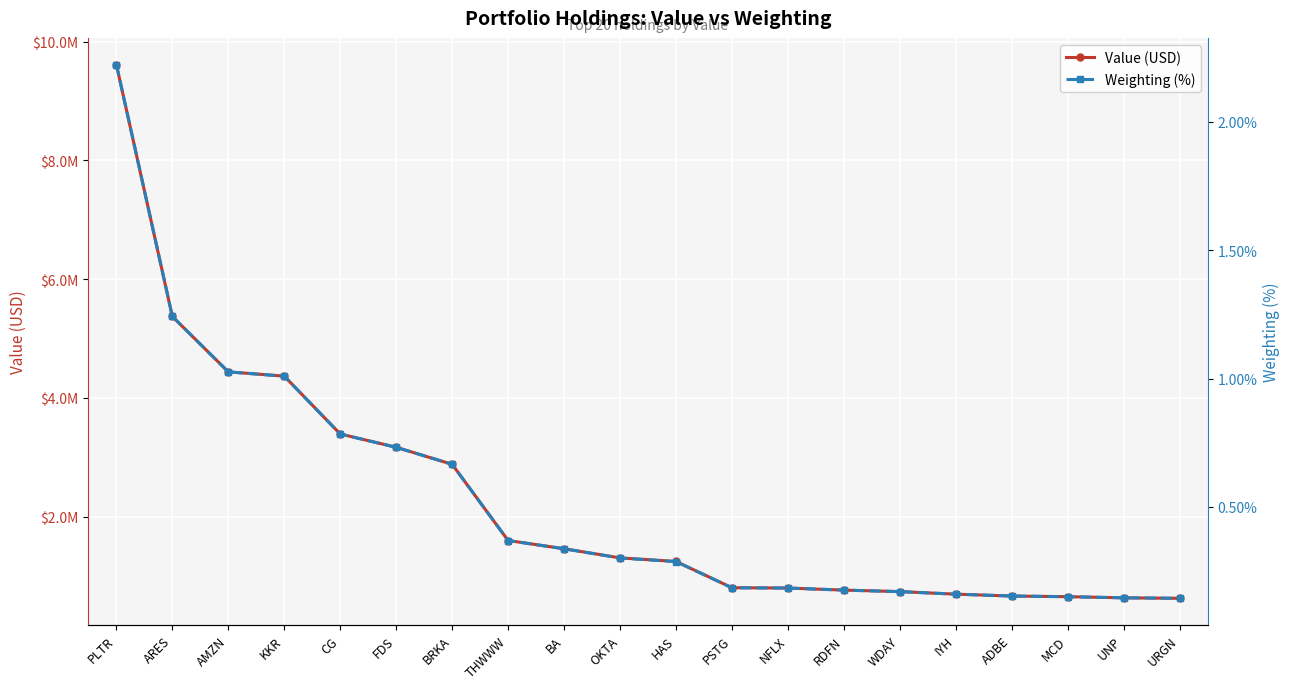

What is the spread (max minus min) of values at AMZN?

4437999.0